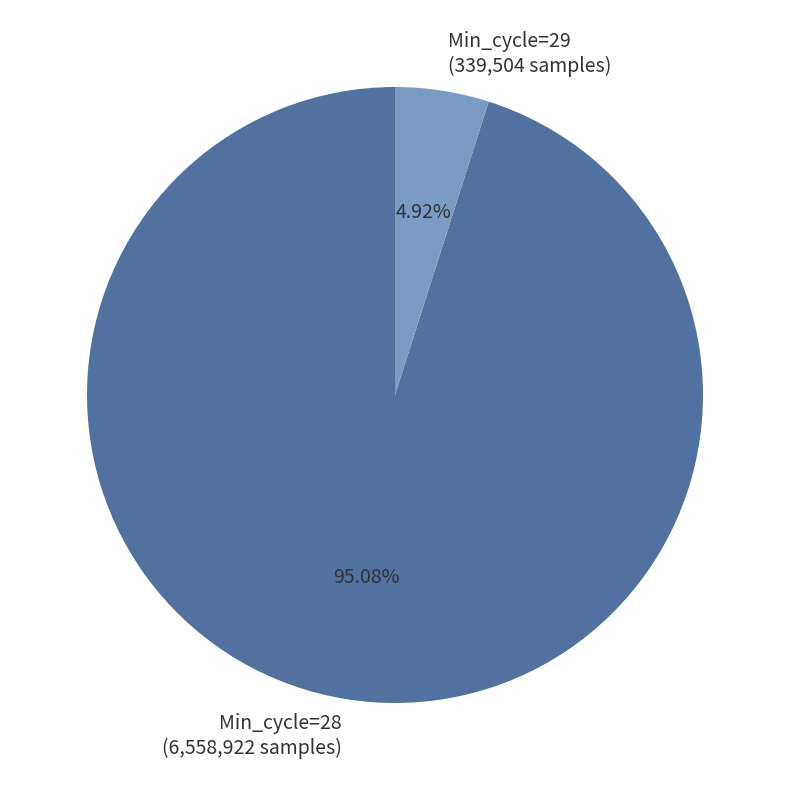

Which category accounts for the majority?

Min_cycle=28